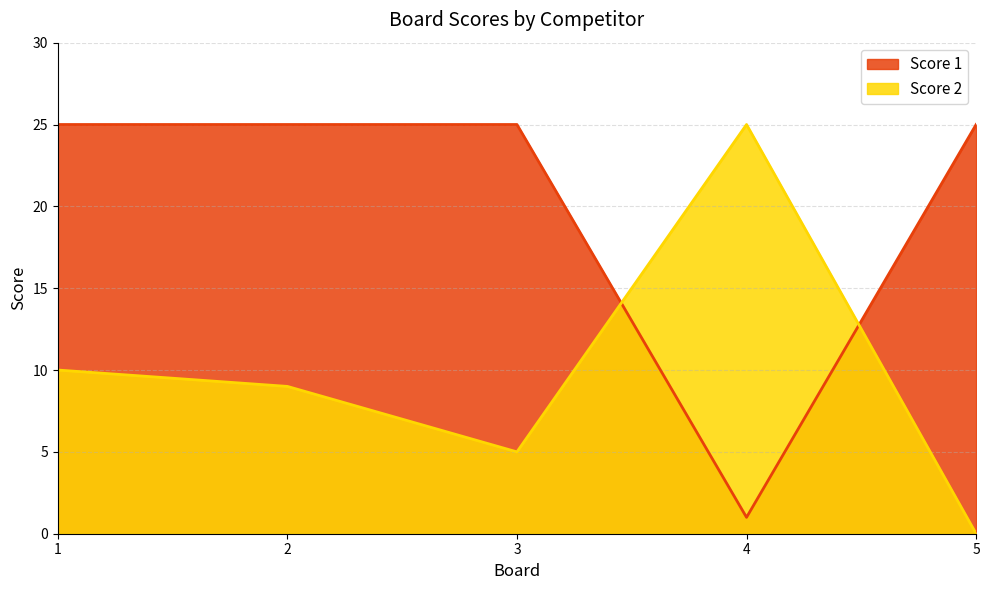

Reading left to right, what are all the values shown in this chart?

Score 1: 25	25	25	1	25
Score 2: 10	9	5	25	0